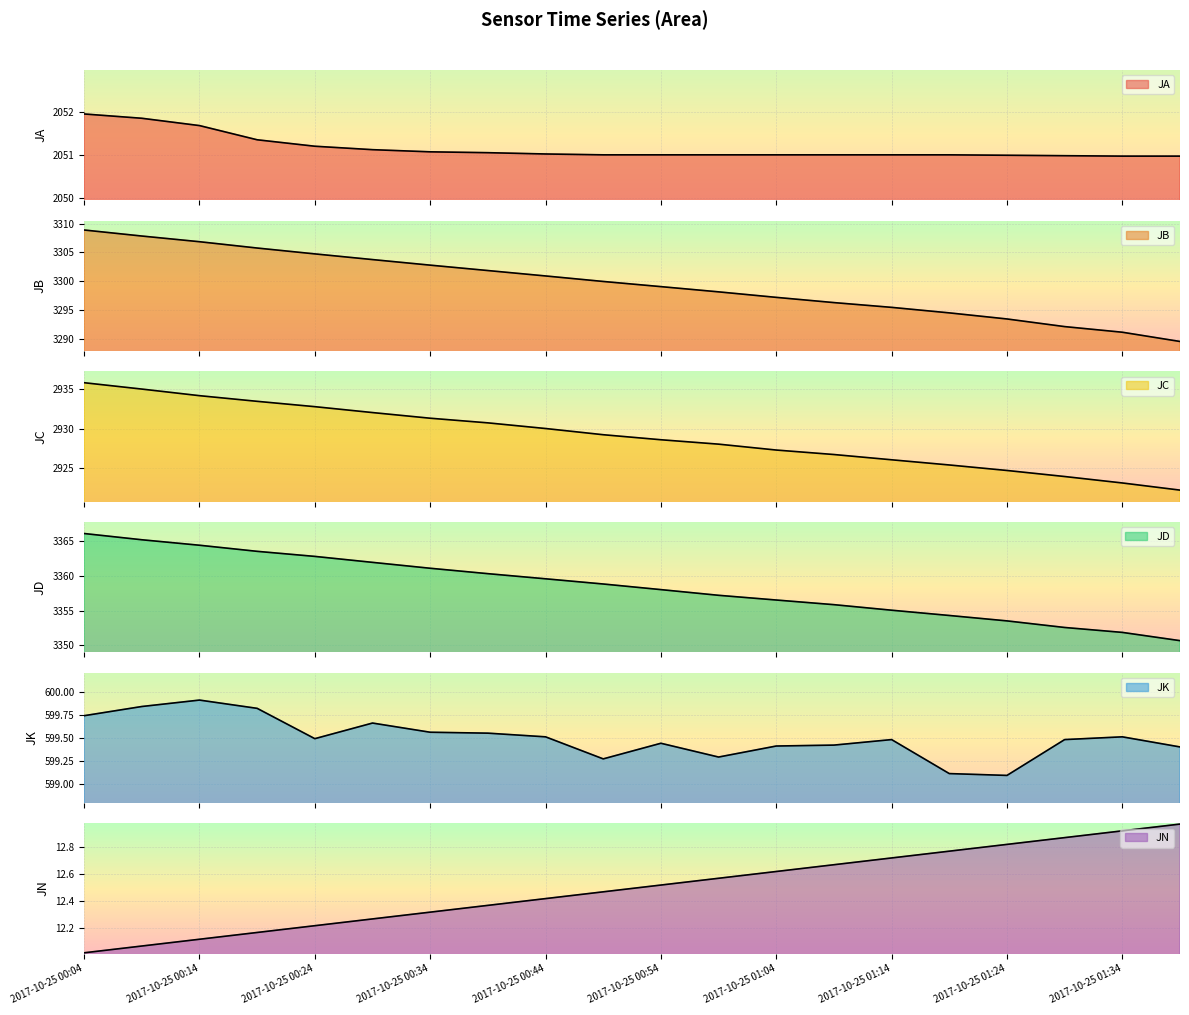

Which label corresponds to the largest value in the chart?

2017-10-25 00:04